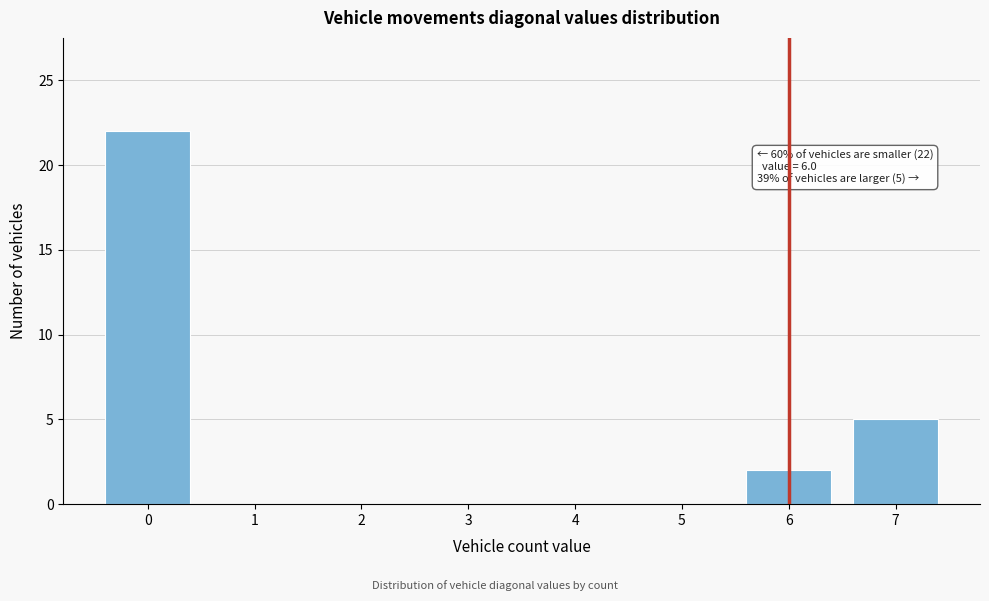

Reading right to left, extract all data points from this chart.

7=5	6=2	5=0	4=0	3=0	2=0	1=0	0=22